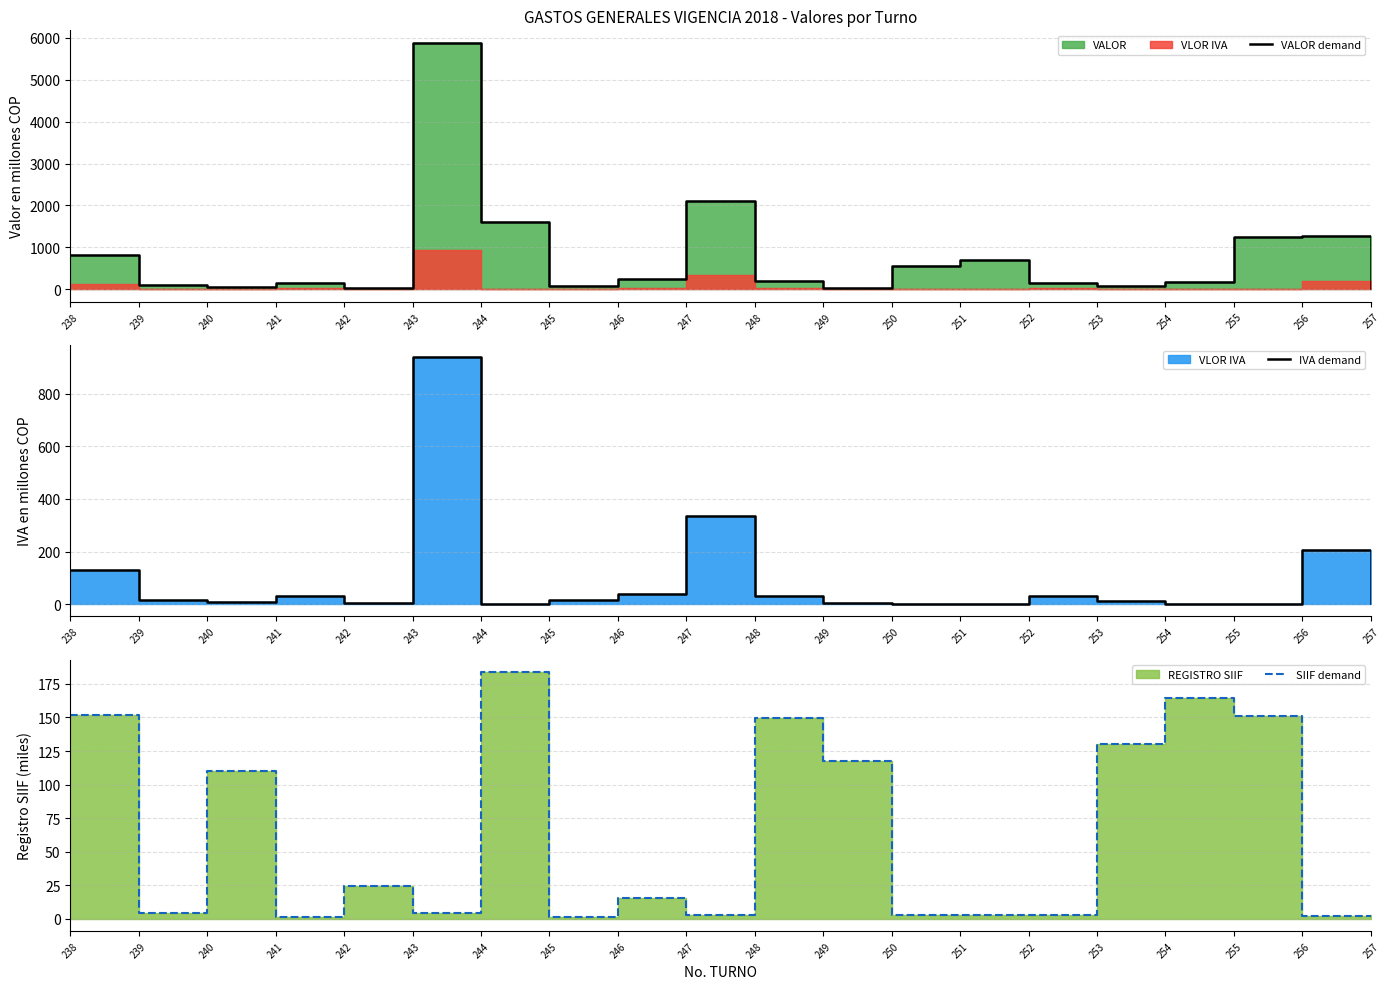

How many data points in SIIF demand are above 15?

10